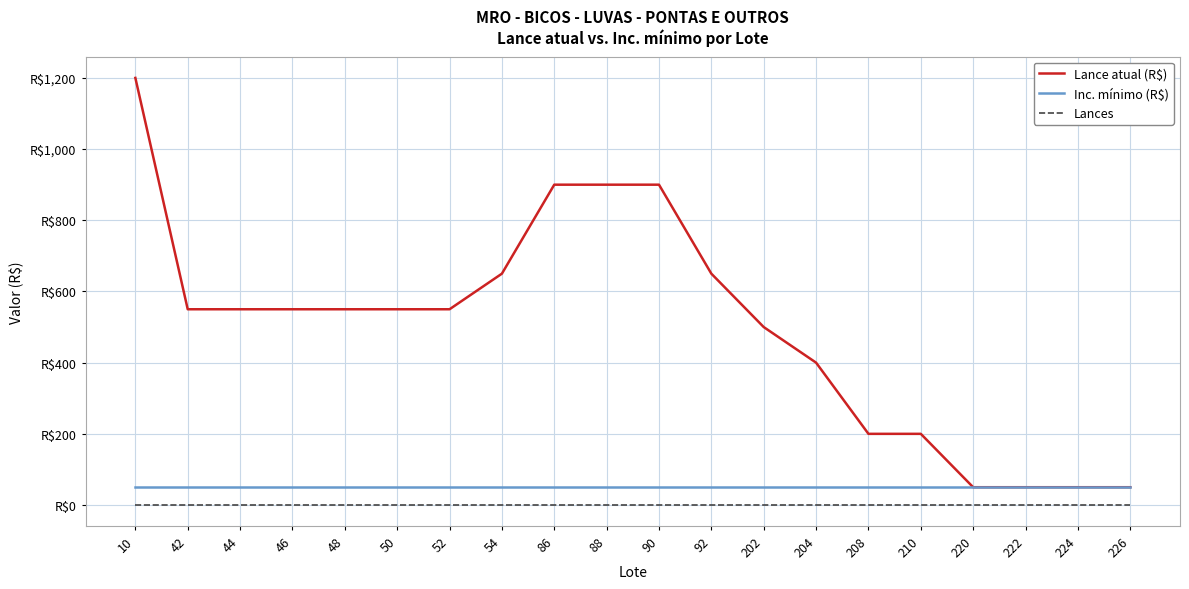

Does the chart display data point markers on the line(s)?

No